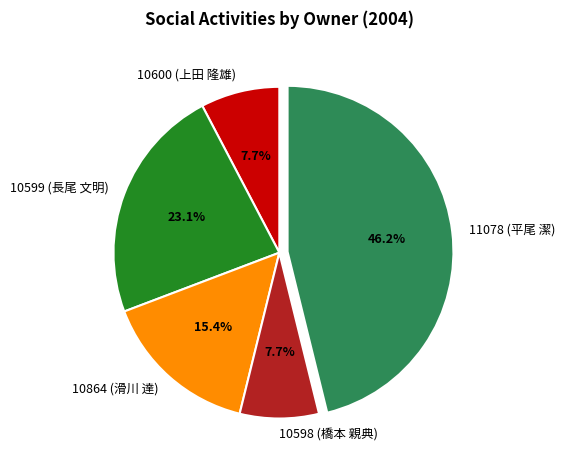

What is the largest slice in the pie chart?

11078 (平尾 潔)